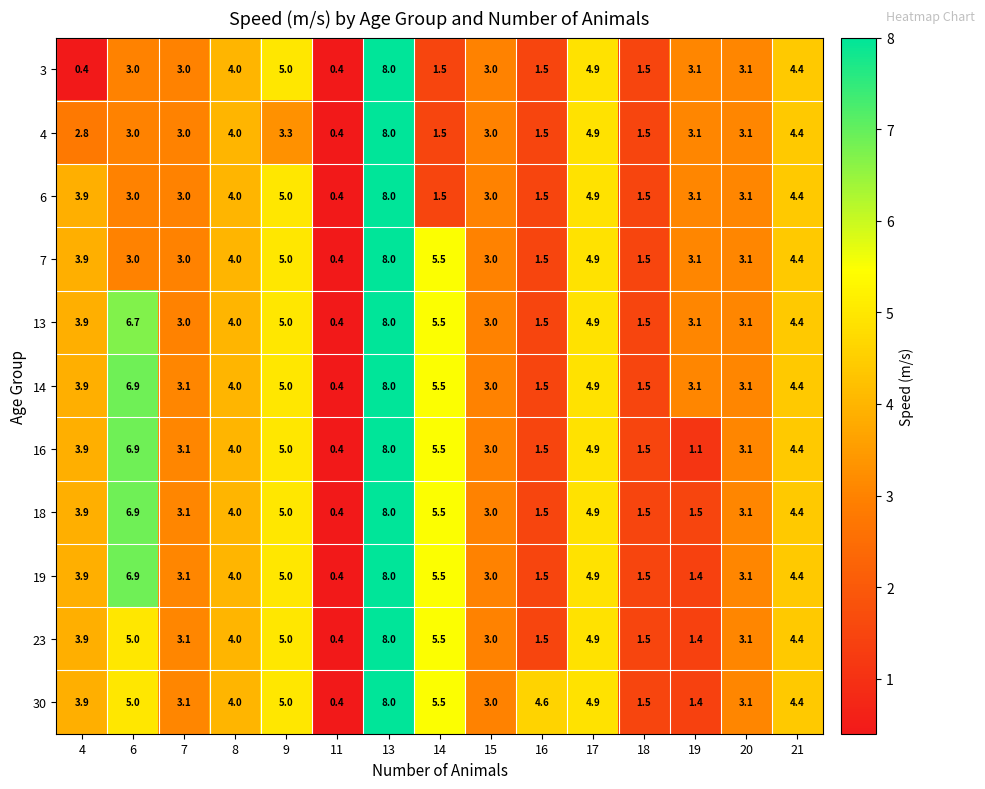

What is the spread (max minus min) of values at 6?

3.9